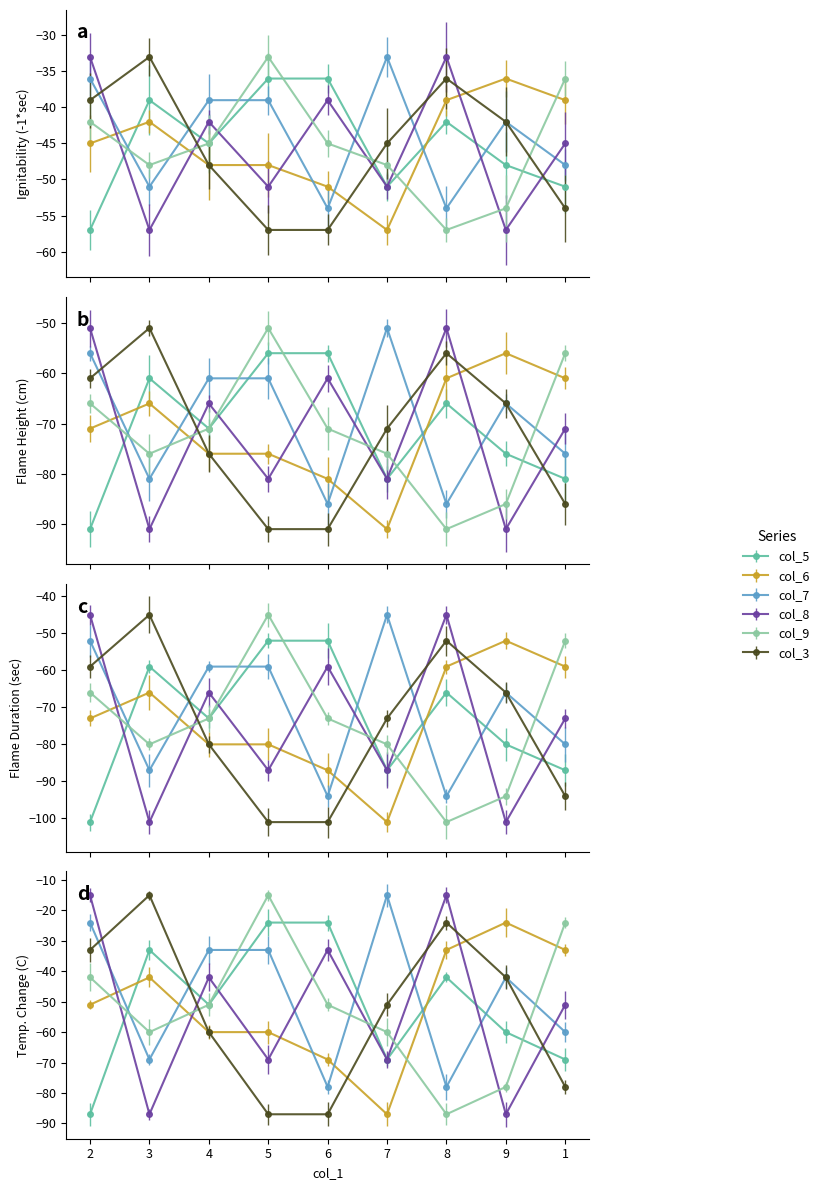

Where is the first local maximum for col_7?

7